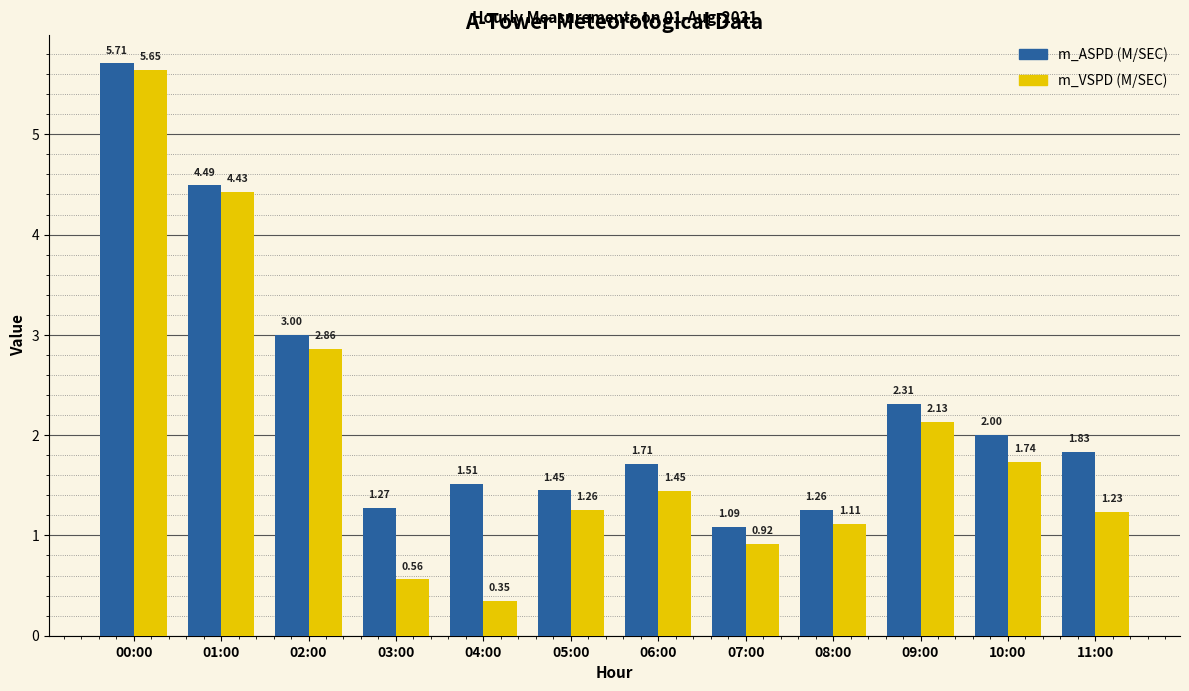

What is the spread (max minus min) of values at 06:00?

0.3